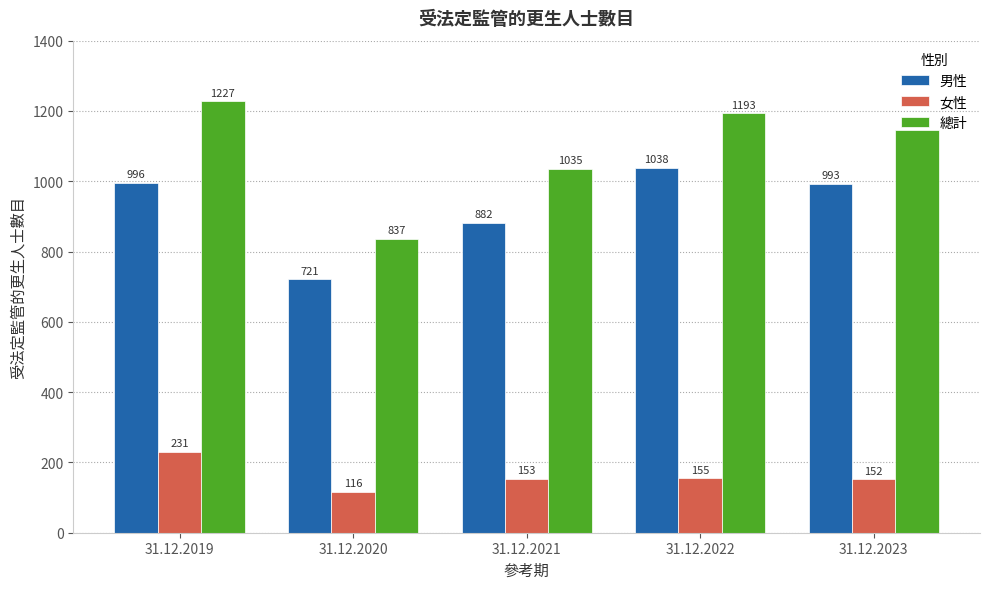

At which label does 總計 reach its minimum?

31.12.2020